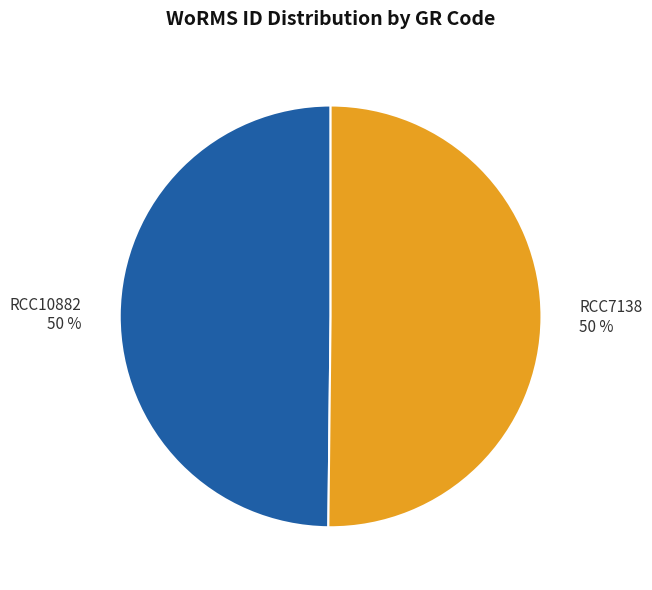

The RCC10882 slice represents 50% of the pie. True or false?

True